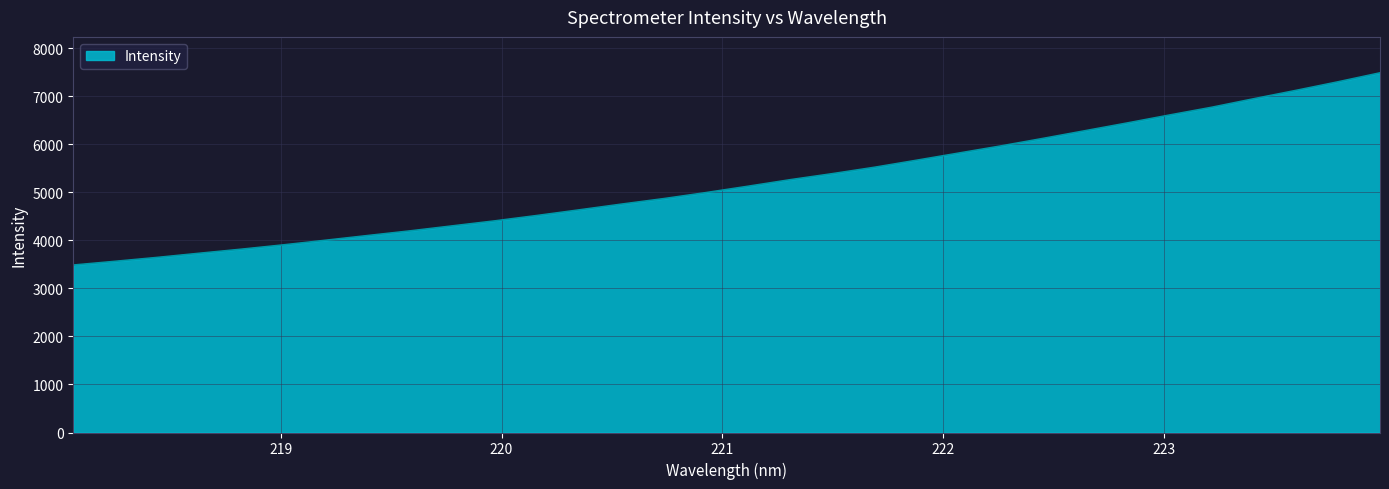

Does the chart have visible grid lines?

Yes